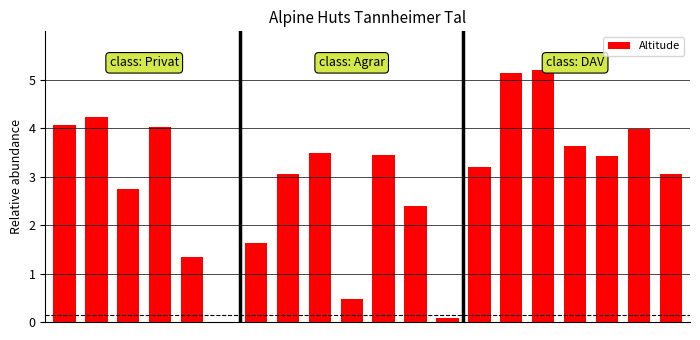

What is the sum of all values?

58.6